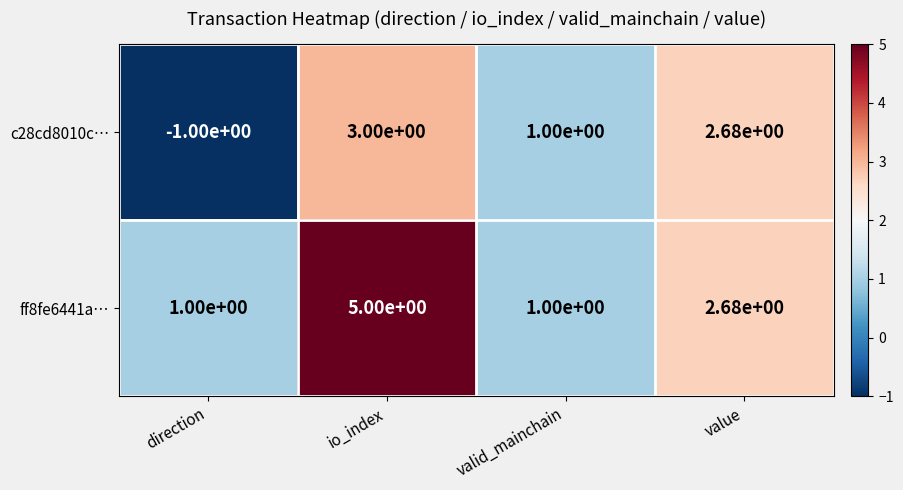

Is it true that ff8fe6441a… equals 0.4 at direction?

False